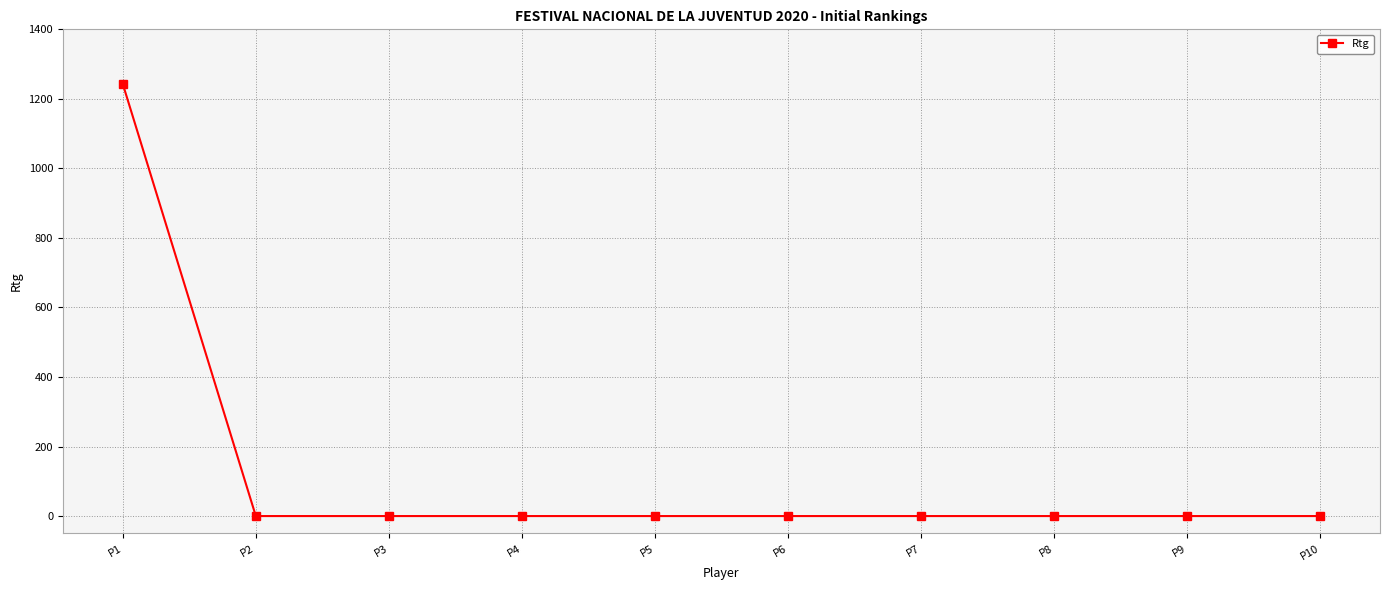

What is the sum of all values?

1243